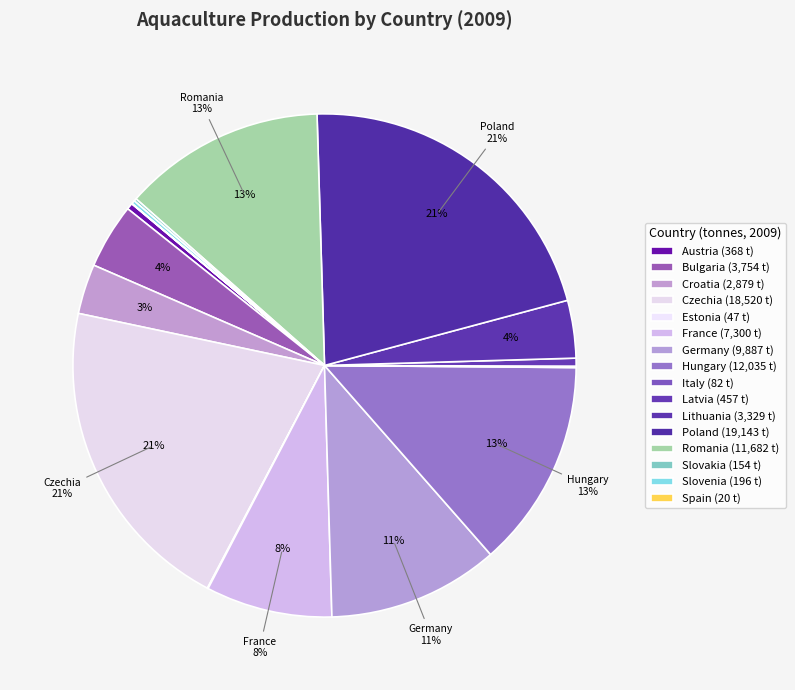

Rank the categories by value from lowest to highest.

Spain, Estonia, Italy, Slovakia, Slovenia, Austria, Latvia, Croatia, Lithuania, Bulgaria, France, Germany, Romania, Hungary, Czechia, Poland